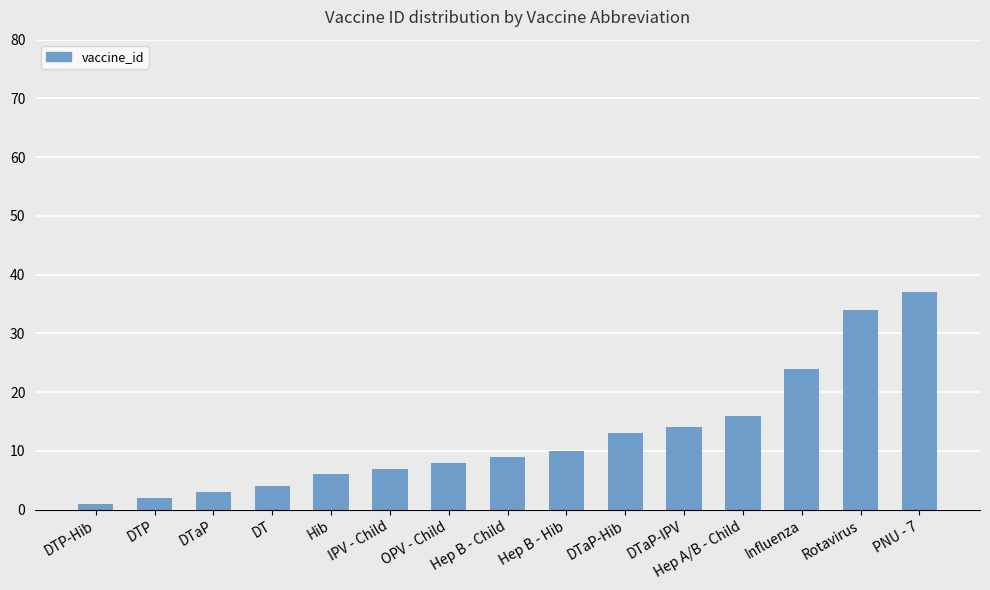

Rank the categories by value from highest to lowest.

PNU - 7, Rotavirus, Influenza, Hep A/B - Child, DTaP-IPV, DTaP-Hib, Hep B - Hib, Hep B - Child, OPV - Child, IPV - Child, Hib, DT, DTaP, DTP, DTP-Hib